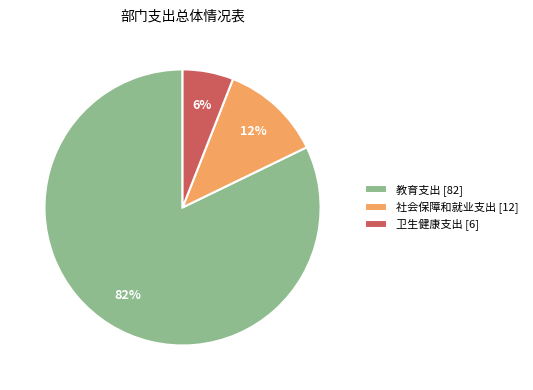

Combined, do 卫生健康支出 [6] and 教育支出 [82] account for over 50%?

Yes